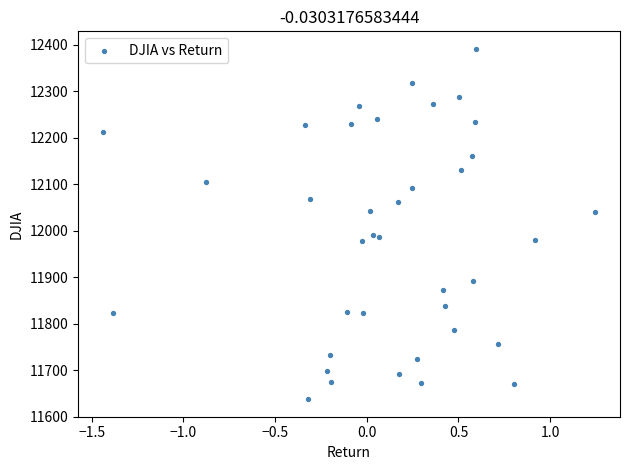

What is the range of Y values (max minus min)?

753.8